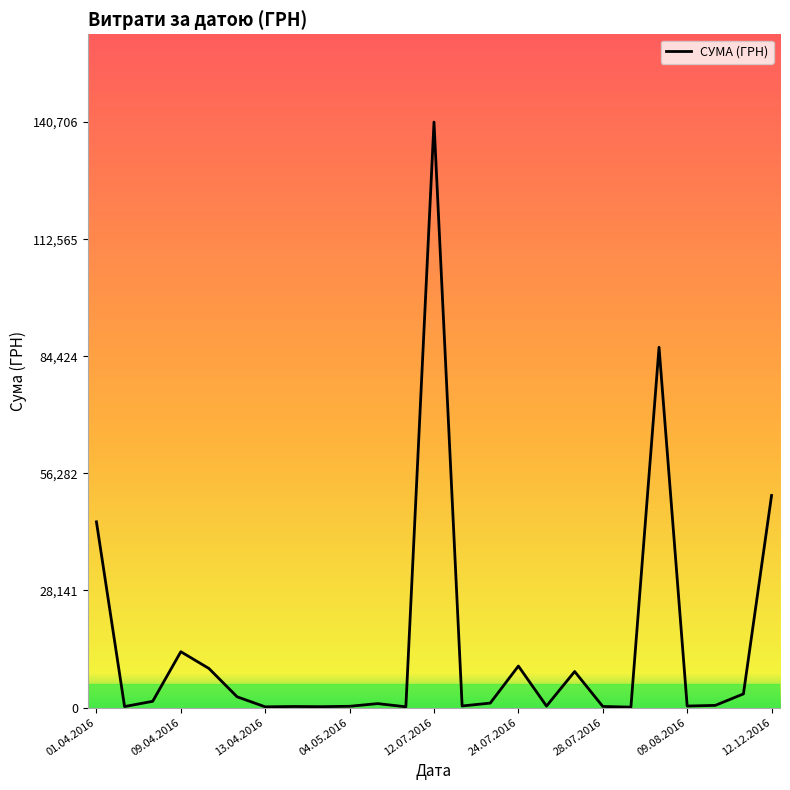

What is the greatest value displayed?

140706.2